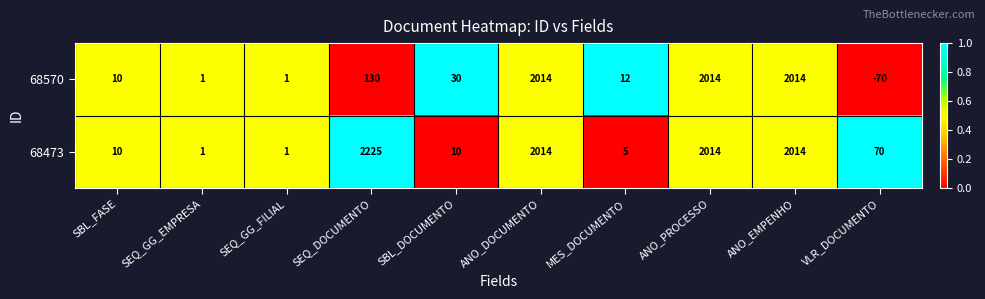

The 68570 series shows 2014 at ANO_EMPENHO. True or false?

True